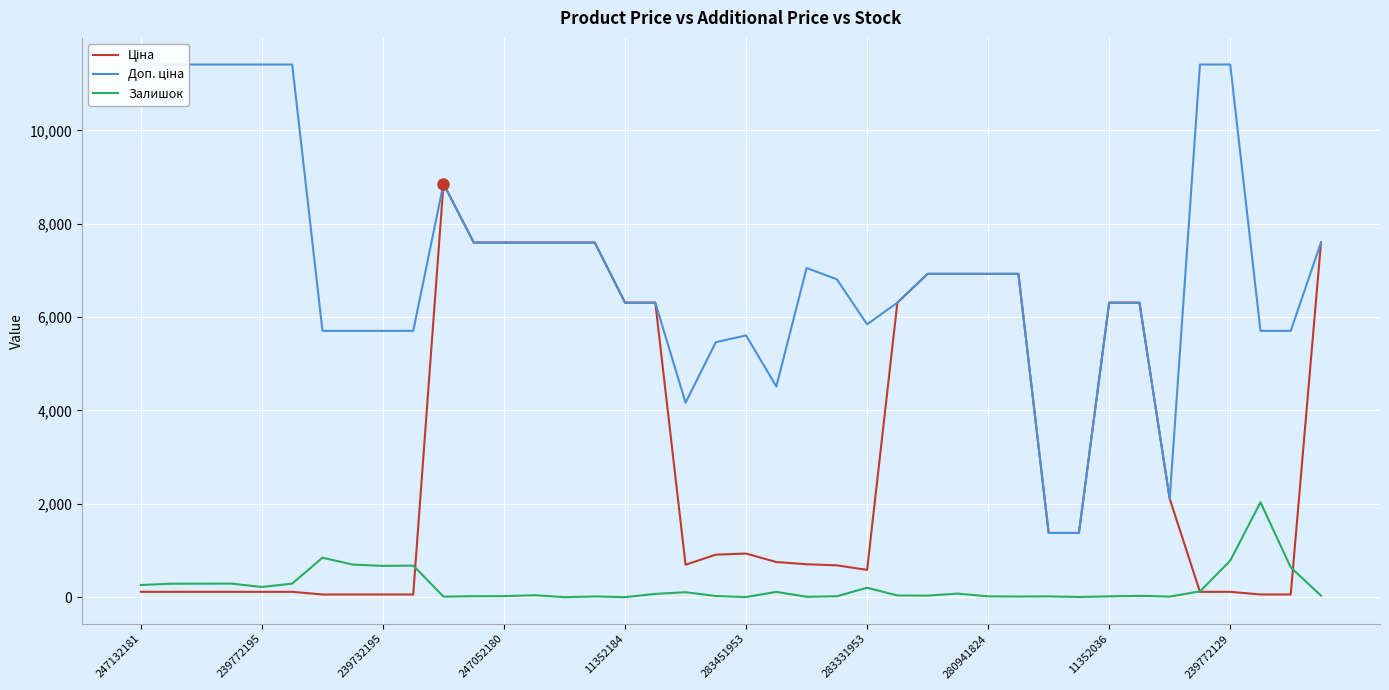

True or false: Доп. ціна and Ціна intersect in this chart.

True